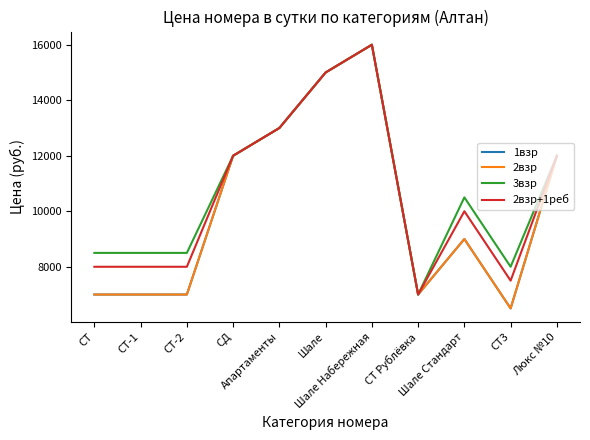

What is the sum of all 1взр values?

111500